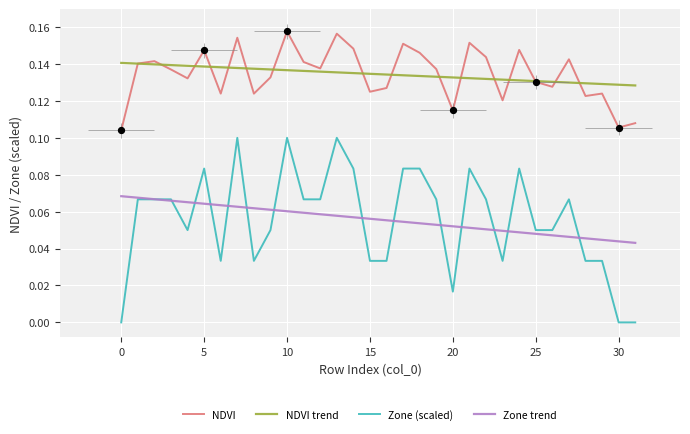

Which series has the largest total across all categories?

NDVI